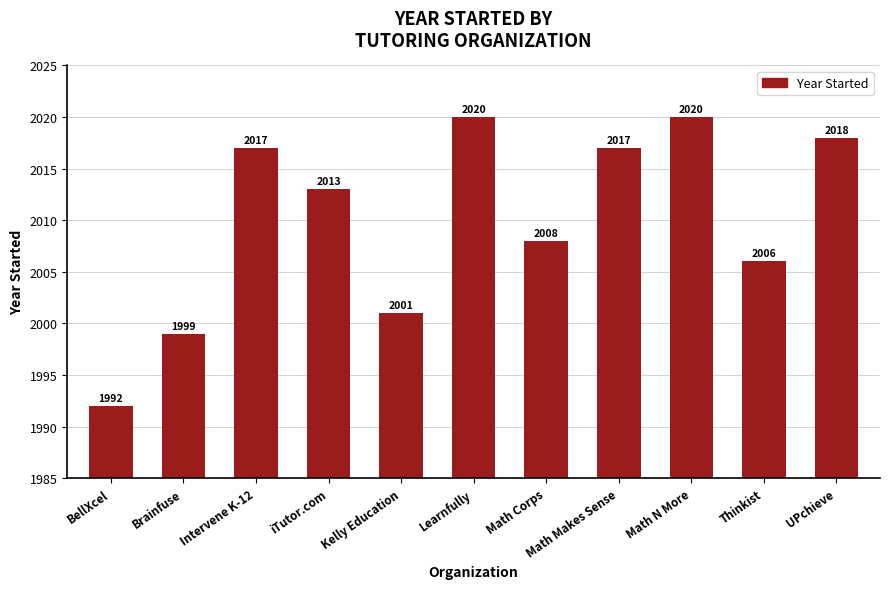

What position from the left is Thinkist?

10